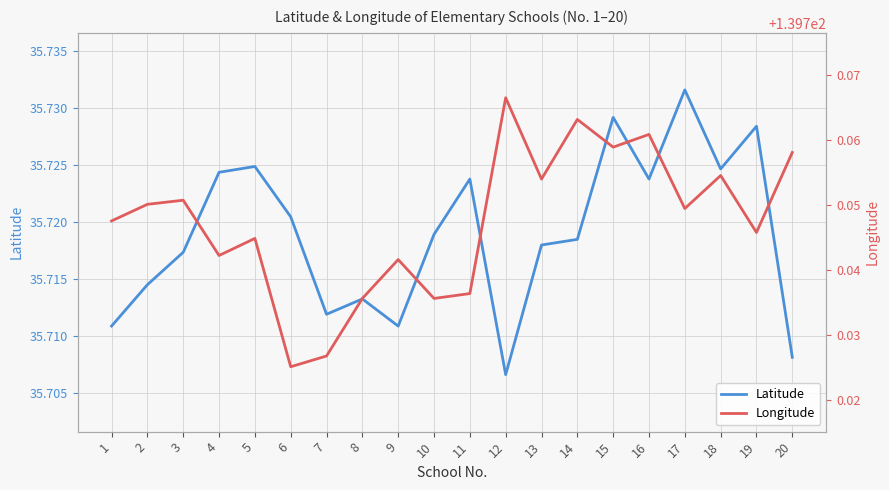

What is the smallest value displayed?

35.7